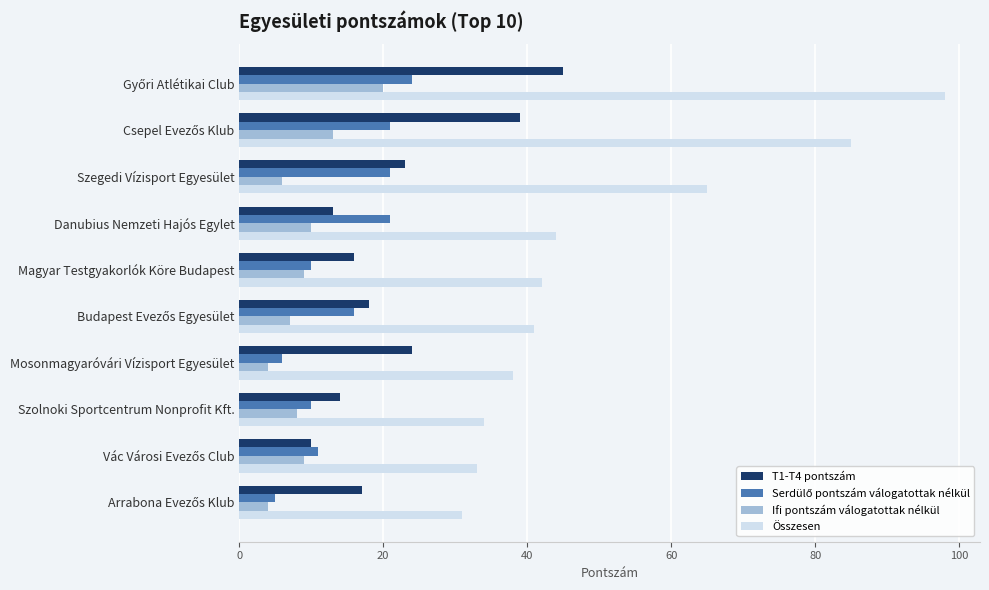

What is the sum of all Összesen values?

511